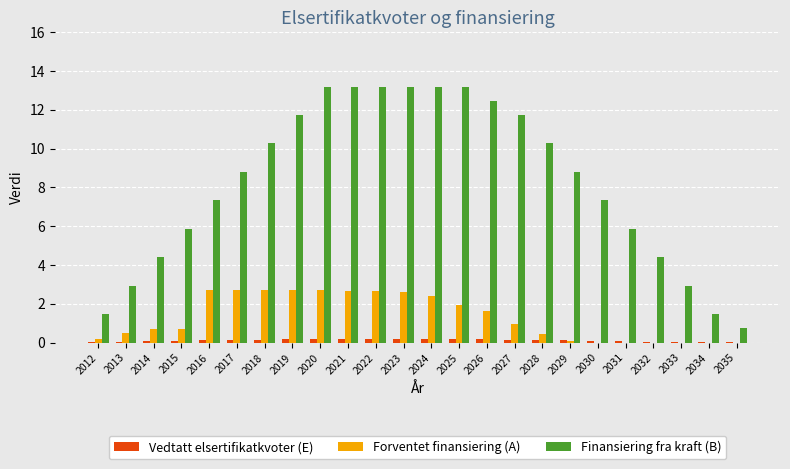

Which series has the largest total across all categories?

Finansiering fra kraft (B)